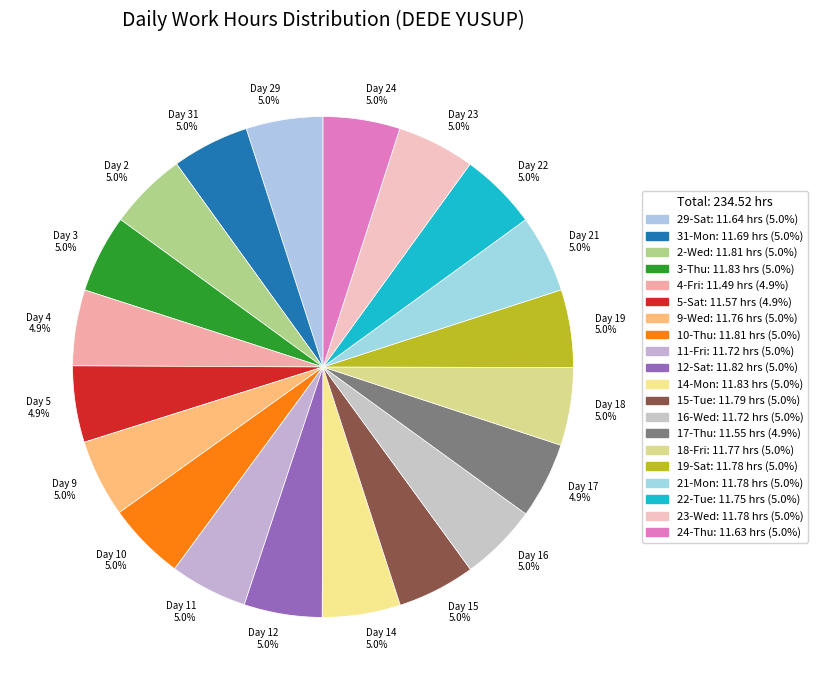

How many slices are in this pie chart?

20